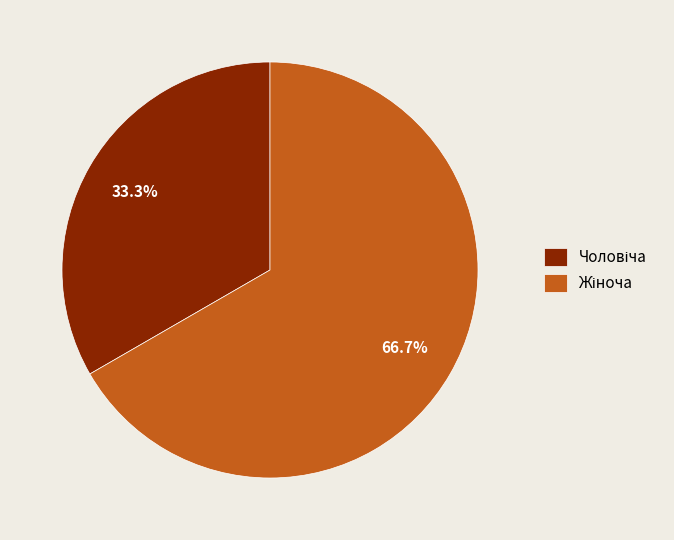

Does any single category account for the majority?

Yes